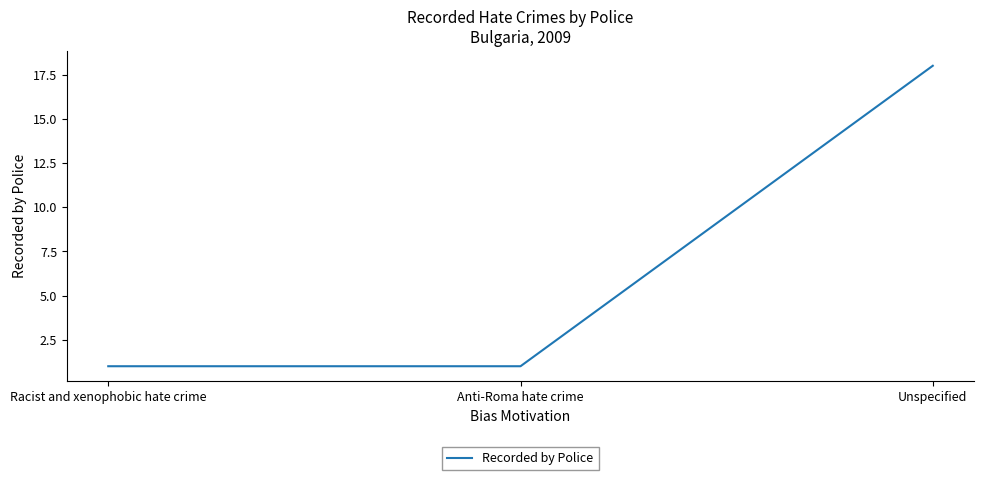

Reading right to left, list all the values displayed in this chart.

Unspecified=18	Anti-Roma hate crime=1	Racist and xenophobic hate crime=1